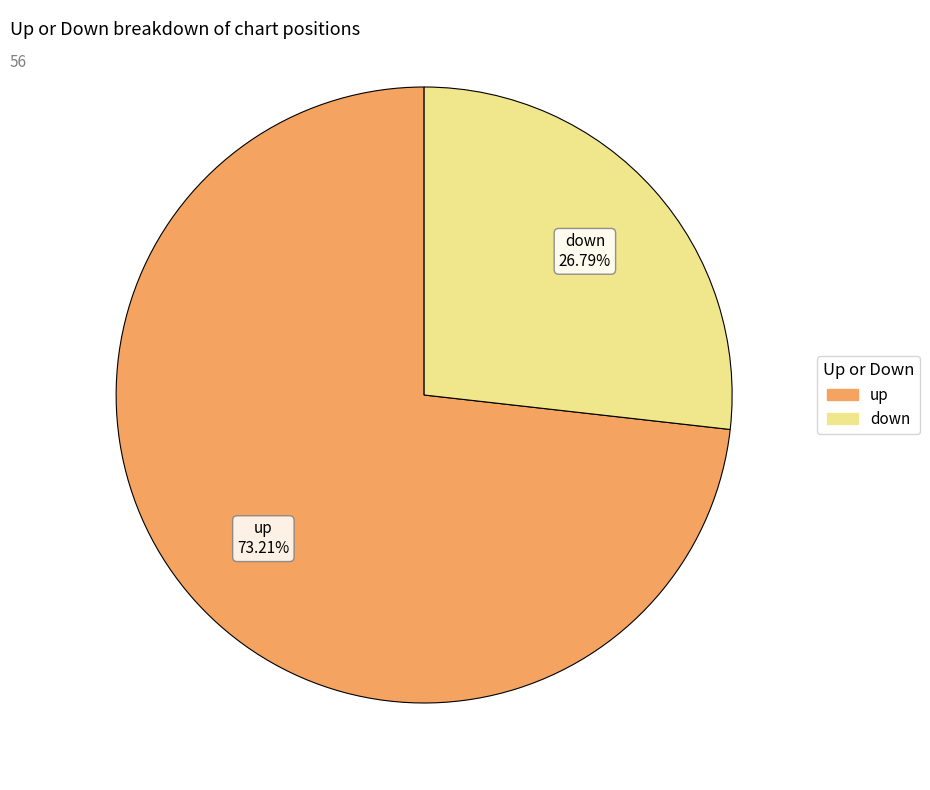

To the nearest percent, what percentage of the pie is up?

73%